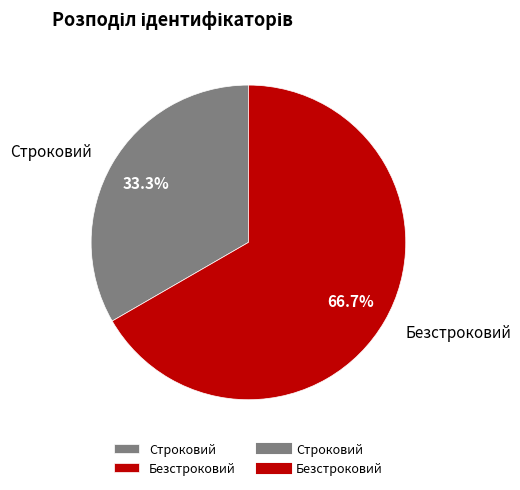

Which has a higher value, Безстроковий or Строковий?

Безстроковий